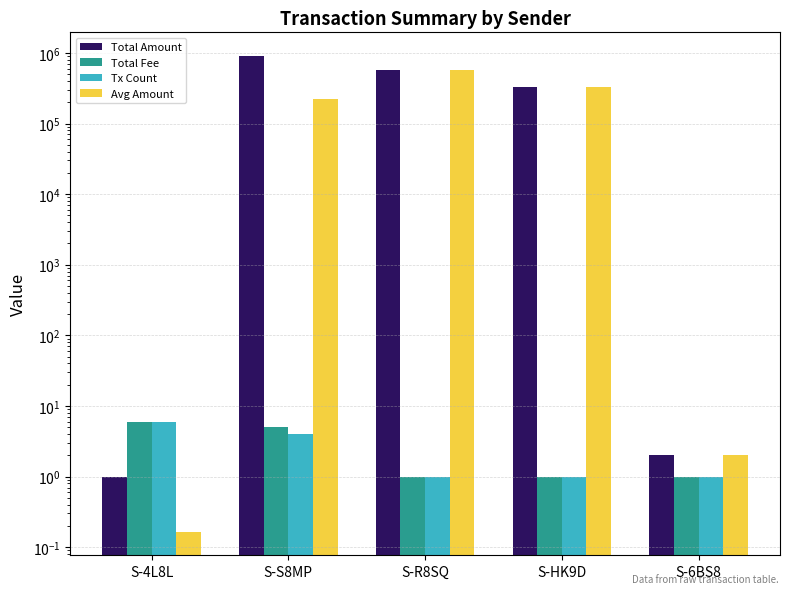

At which label does Tx Count reach its peak?

S-4L8L